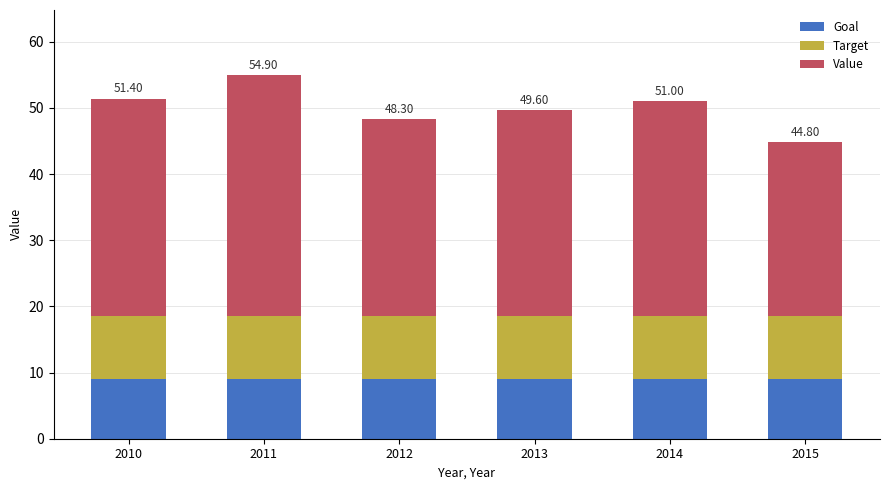

What is the lowest value of the Goal series?

9.0